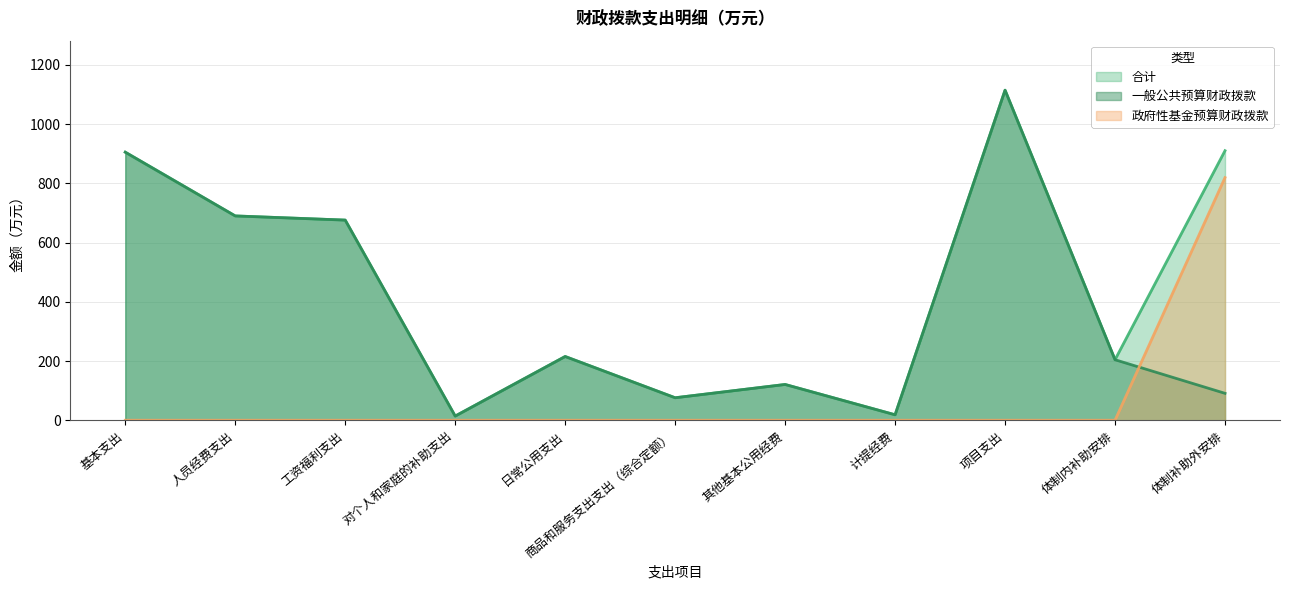

True or false: 政府性基金预算财政拨款 has more than 2 interior local peaks.

False